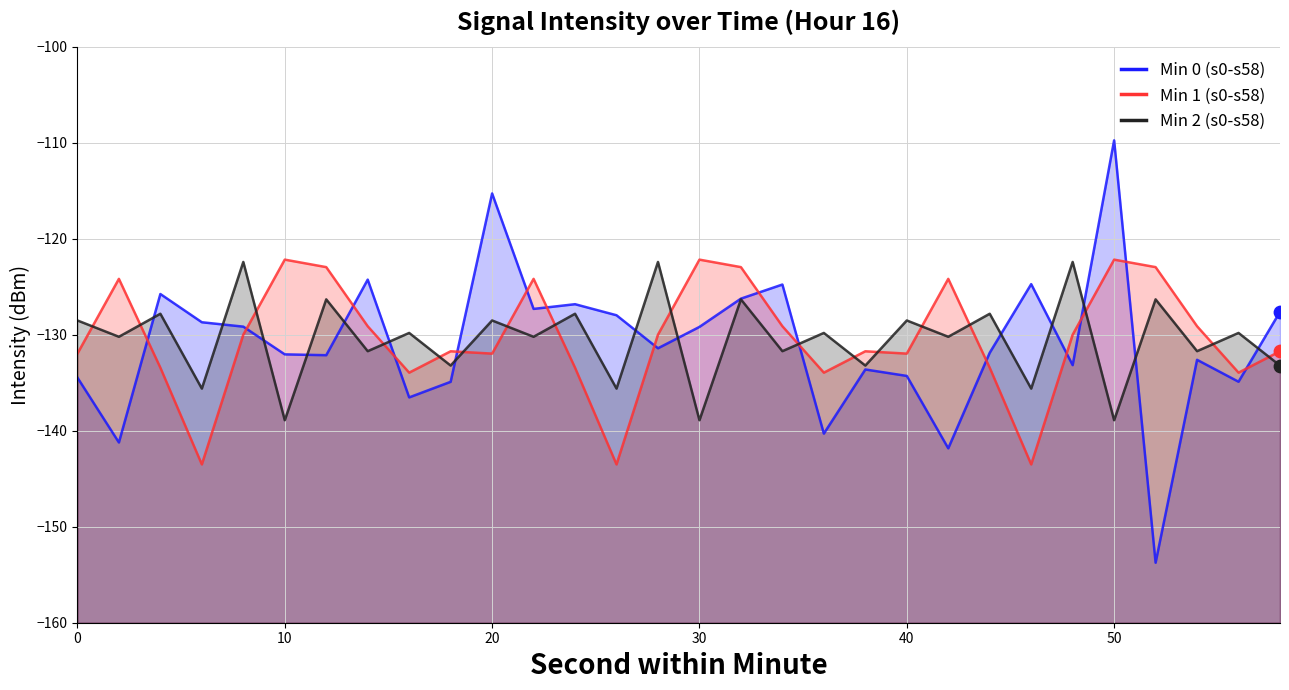

Which series contains the highest Y value?

Min 0 (s0-s58)